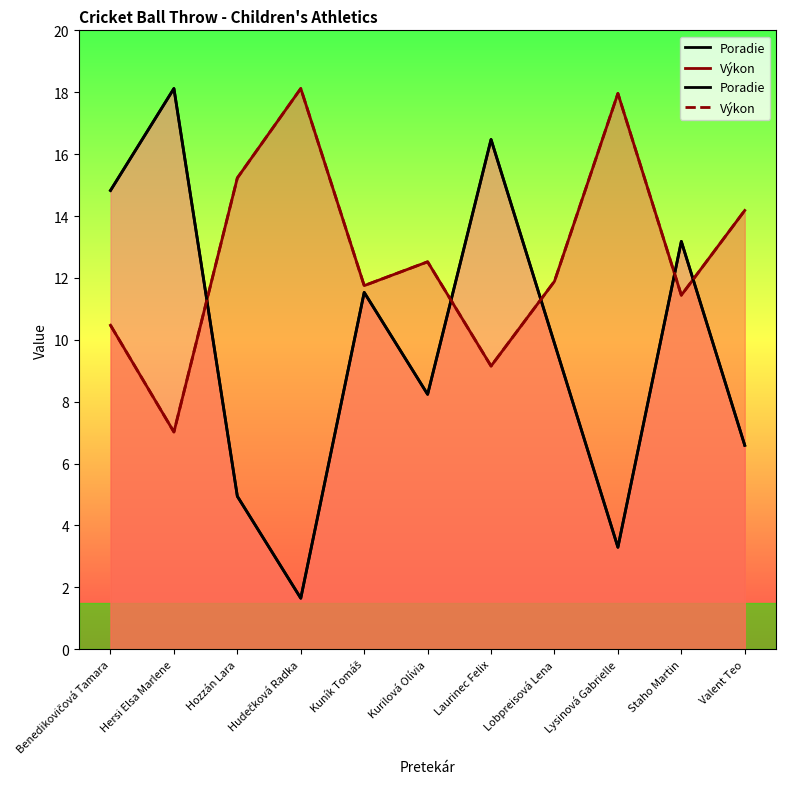

True or false: Výkon and Poradie cross at least once.

True